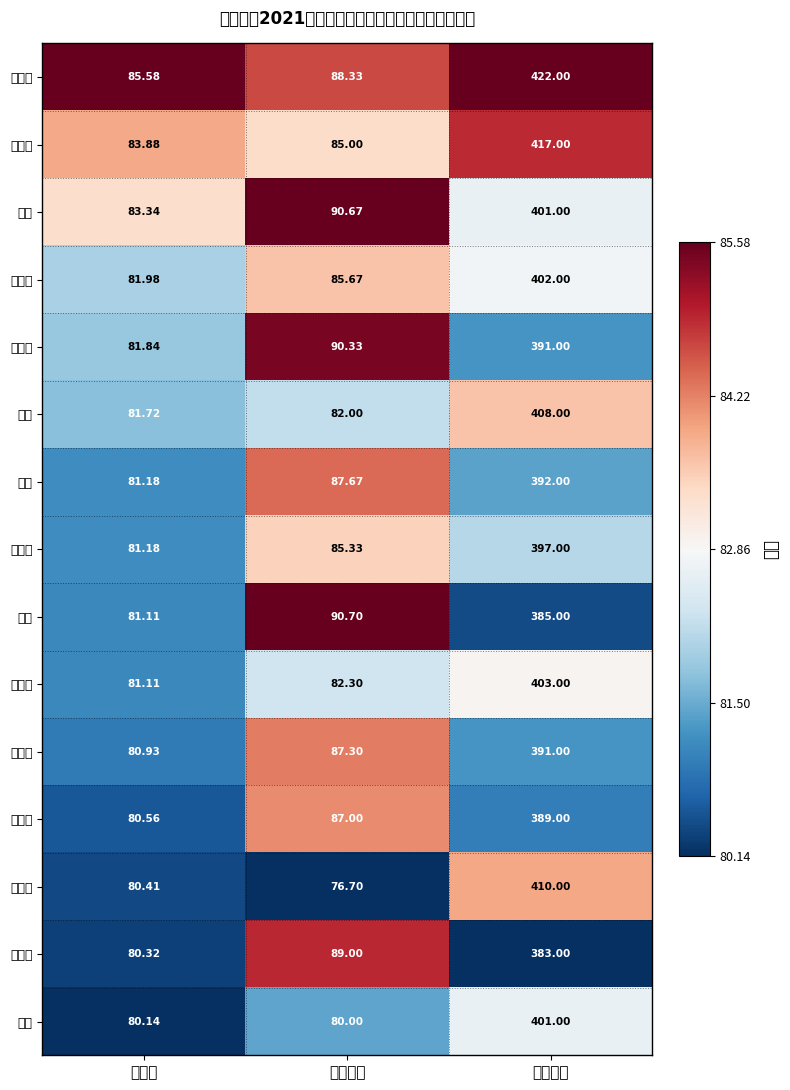

Which label corresponds to the smallest value in the chart?

复试成绩